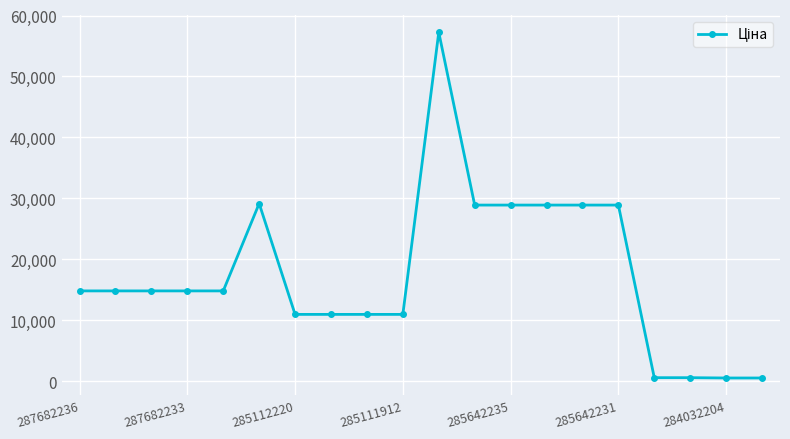

True or false: the data has more than 1 interior local peaks.

True